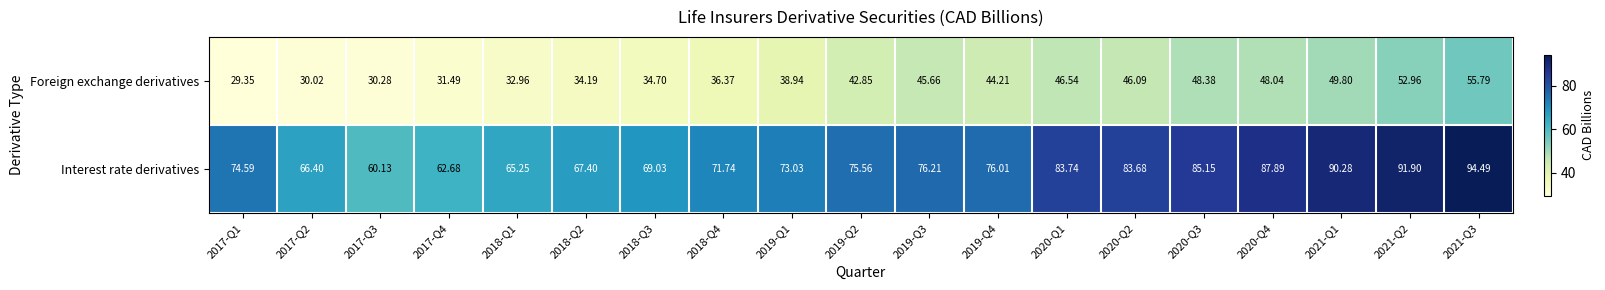

Which series changed the most between 2018-Q1 and 2021-Q1?

Interest rate derivatives